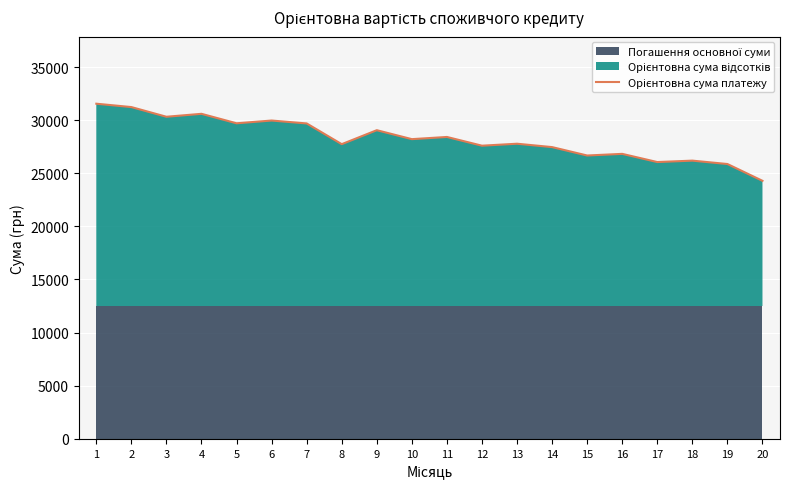

How many points are higher than both their immediate neighbors (excluding endpoints)?

7